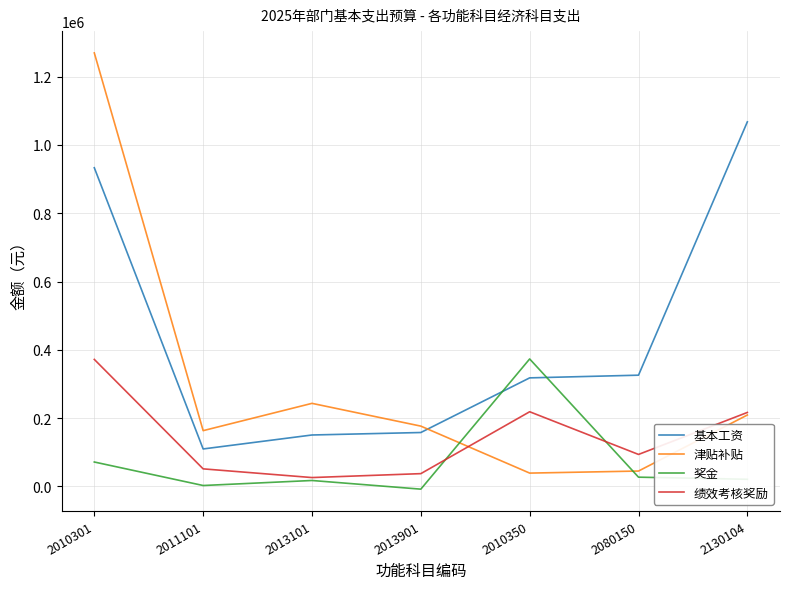

Is the value of 基本工资 at 2130104 greater than the value of 绩效考核奖励 at 2013901?

Yes